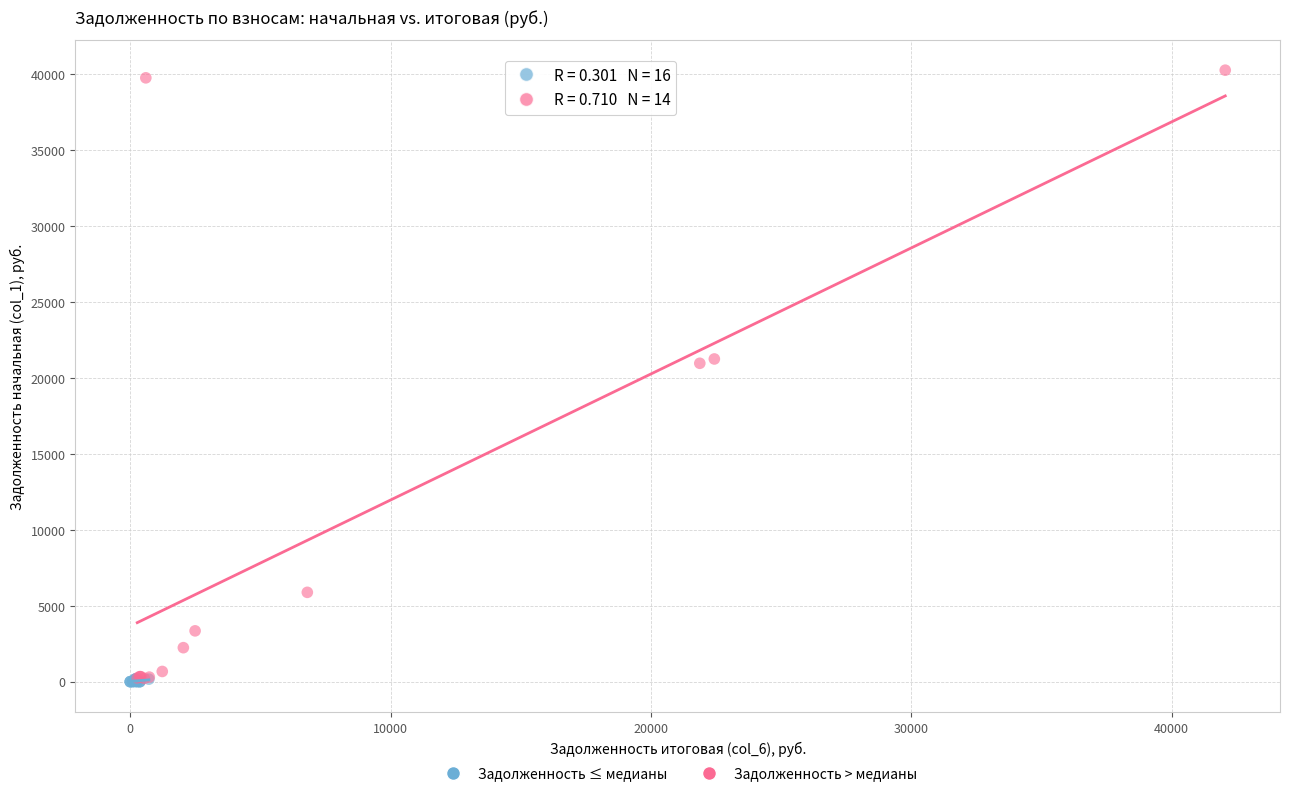

Which series has the widest spread of Y values?

Задолженность > медианы